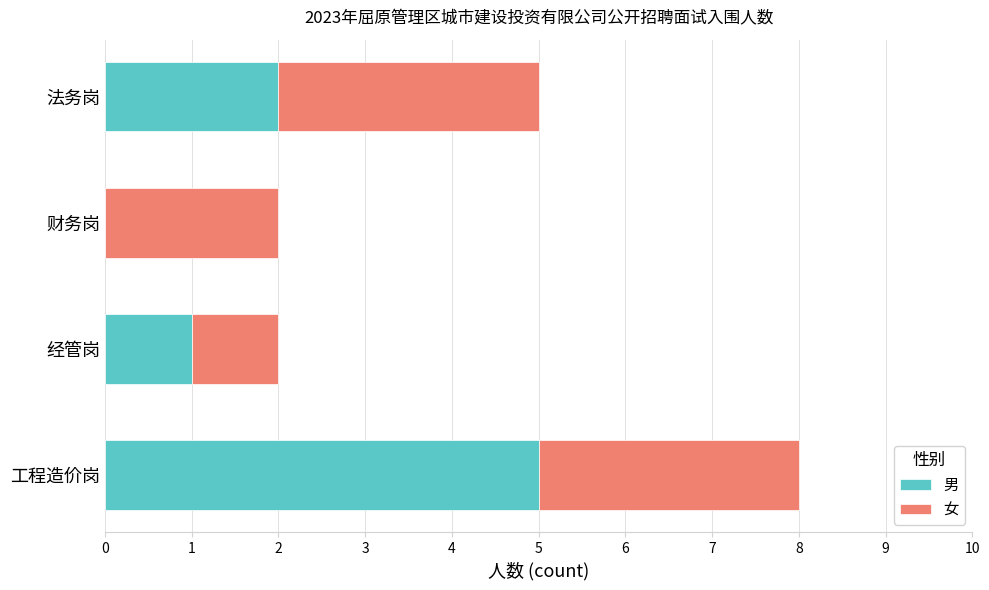

What is the sum of all 男 values?

8